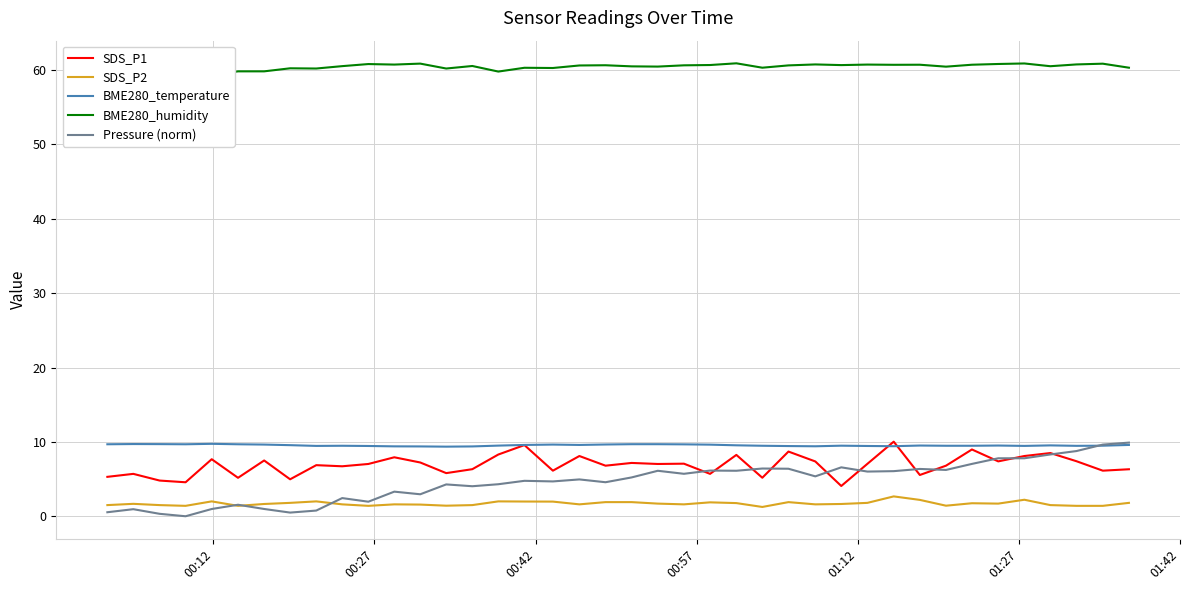

Reading right to left, transcribe all the data shown in this chart.

SDS_P1: 6.3	6.1	7.4	8.5	8.1	7.4	9.0	6.8	5.5	10.0	7.0	4.1	7.4	8.7	5.2	8.2	5.7	7.1	7.0	7.2	6.8	8.1	6.1	9.6	8.3	6.3	5.8	7.2	7.9	7.0	6.7	6.9	5.0	7.5	5.2	7.7	4.6	4.8	5.7	5.3
SDS_P2: 1.8	1.4	1.4	1.5	2.2	1.7	1.8	1.4	2.2	2.7	1.8	1.6	1.6	1.9	1.2	1.8	1.9	1.6	1.7	1.9	1.9	1.6	2.0	2.0	2.0	1.5	1.4	1.6	1.6	1.4	1.6	2.0	1.8	1.6	1.4	2.0	1.4	1.5	1.7	1.5
BME280_temperature: 9.6	9.5	9.5	9.5	9.5	9.5	9.5	9.5	9.5	9.4	9.4	9.5	9.4	9.4	9.5	9.5	9.6	9.7	9.7	9.7	9.7	9.6	9.6	9.6	9.5	9.4	9.4	9.4	9.4	9.4	9.5	9.5	9.6	9.6	9.7	9.7	9.7	9.7	9.7	9.7
BME280_humidity: 60.3	60.9	60.8	60.5	60.9	60.8	60.7	60.5	60.7	60.7	60.7	60.7	60.8	60.6	60.3	60.9	60.7	60.6	60.5	60.5	60.6	60.6	60.3	60.3	59.8	60.5	60.2	60.9	60.7	60.8	60.5	60.2	60.2	59.8	59.8	59.3	58.9	58.6	58.9	58.8
Pressure (norm): 9.9	9.6	8.8	8.3	7.8	7.8	7.0	6.2	6.4	6.1	6.0	6.6	5.4	6.4	6.4	6.1	6.1	5.7	6.1	5.2	4.6	5.0	4.7	4.8	4.3	4.0	4.3	3.0	3.3	2.0	2.4	0.8	0.5	1.0	1.5	1.0	0.0	0.3	0.9	0.5